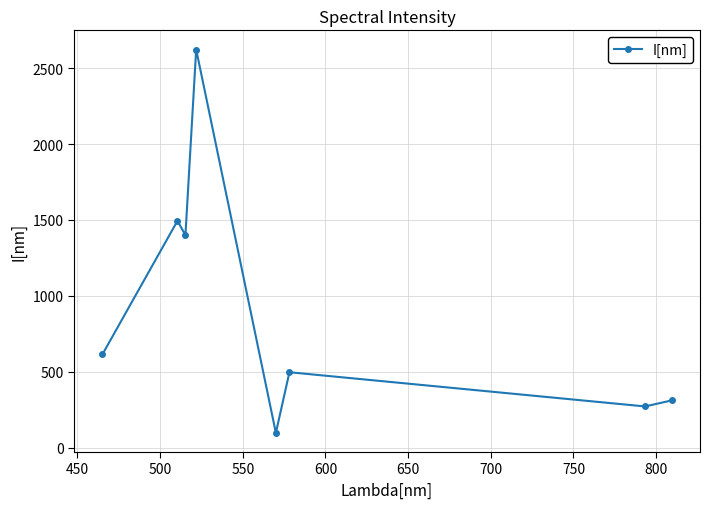

What is the difference between the maximum and minimum values?

2522.4